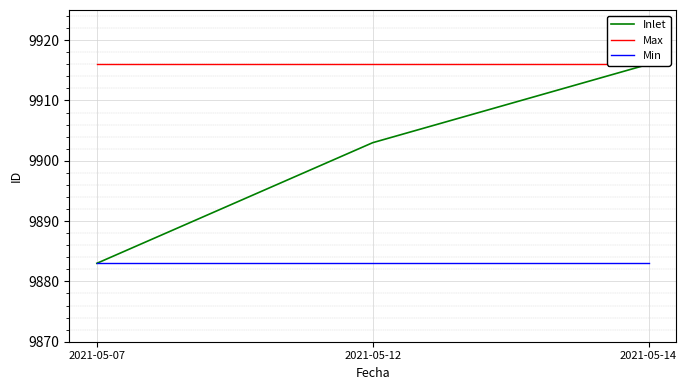

True or false: Max has a value of 3371 at 2021-05-14.

False